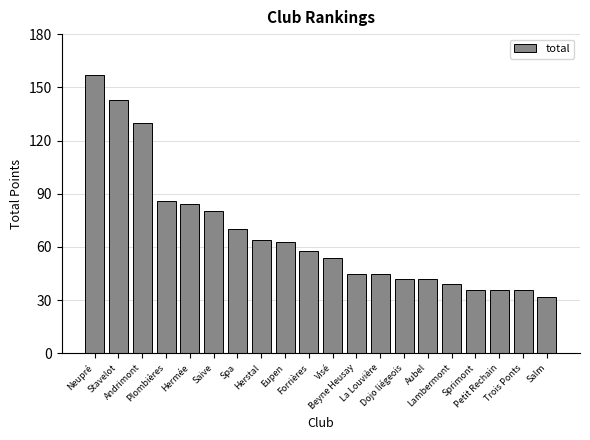

What is the label of the 7th bar from the right?

Dojo liégeois